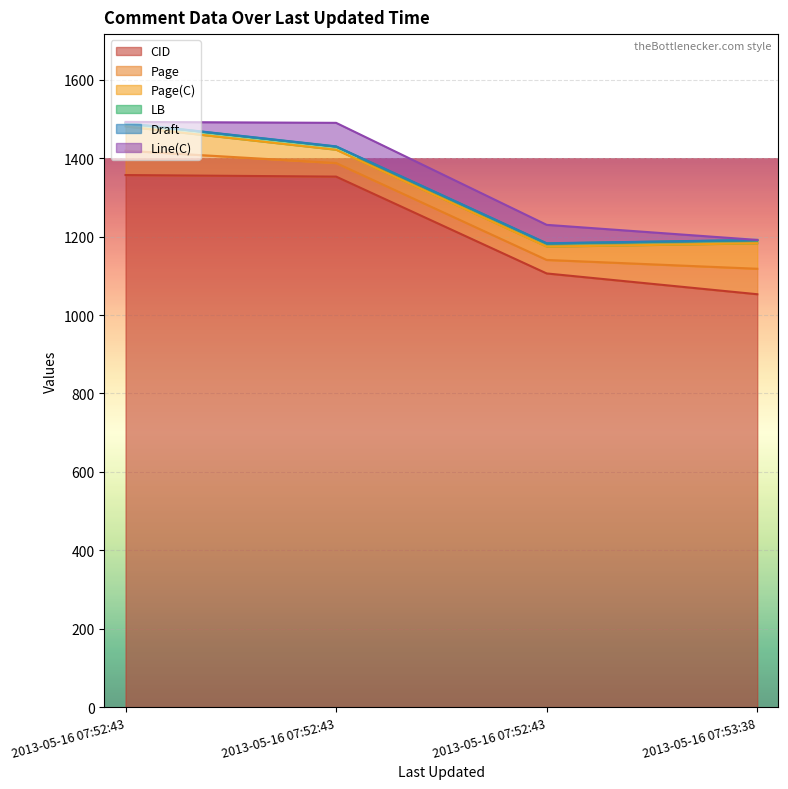

What are all the series names shown in the legend?

CID, Page, Page(C), LB, Draft, Line(C)